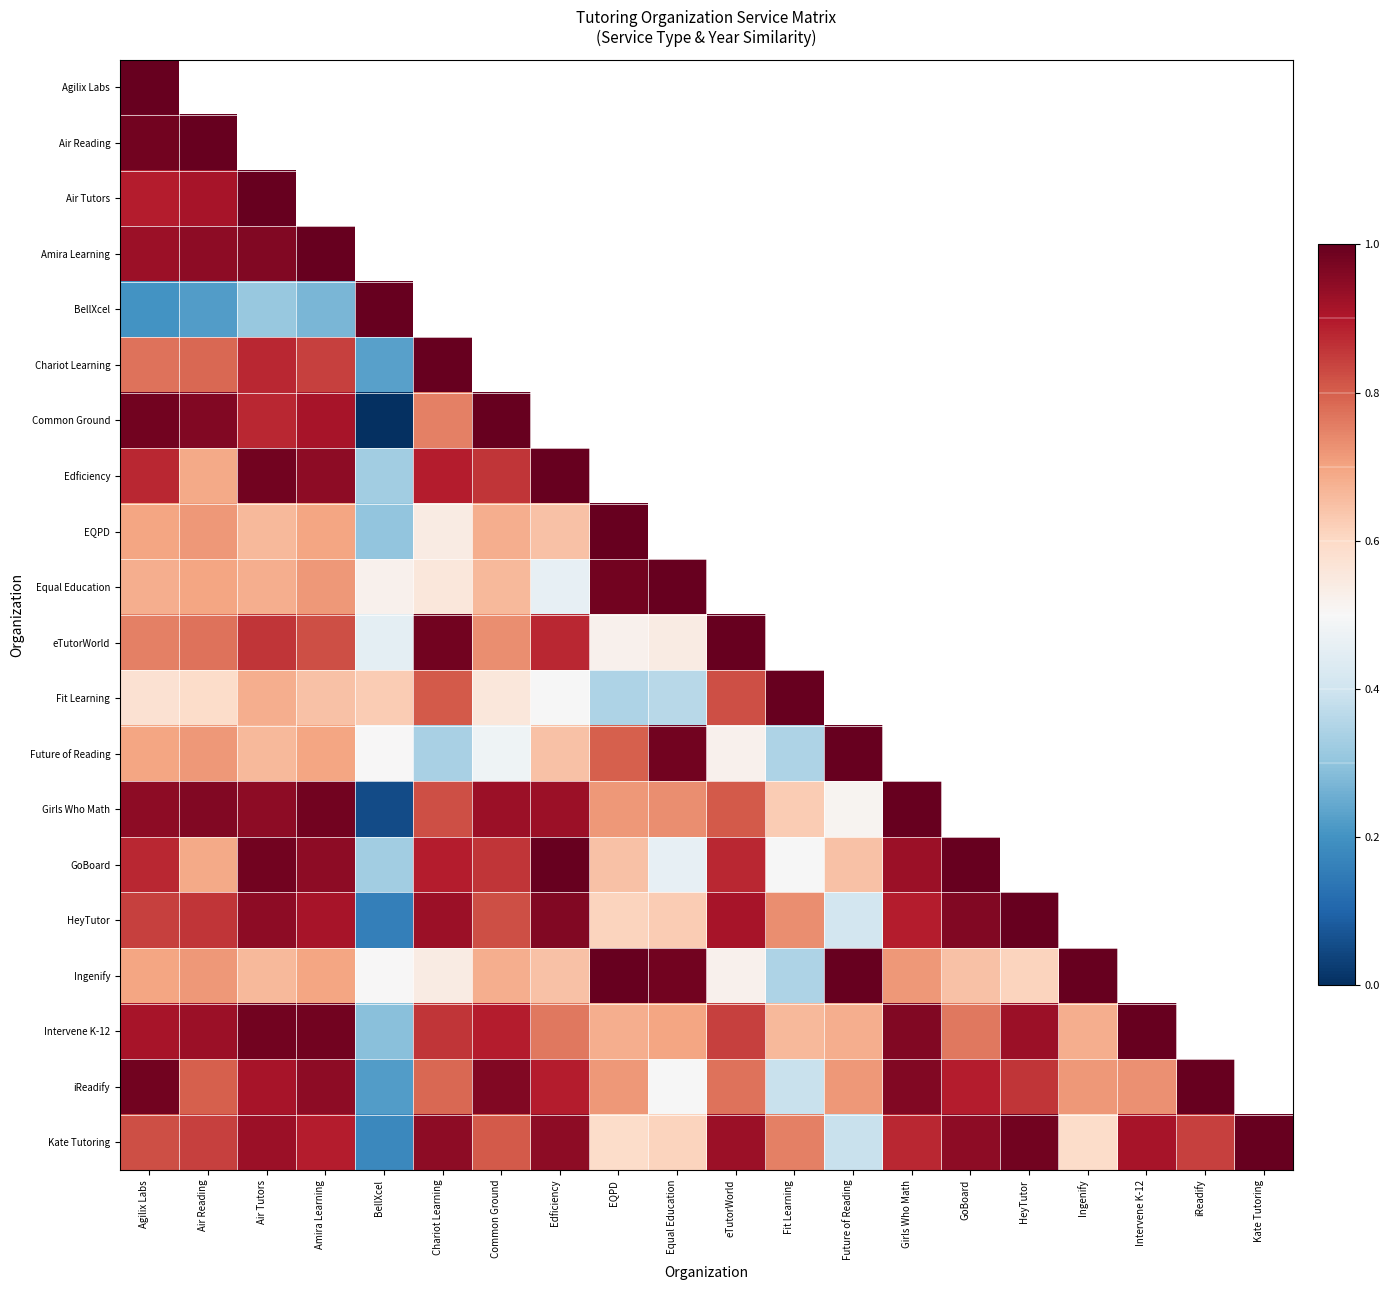

At which category does the chart reach its peak across all series?

Agilix Labs